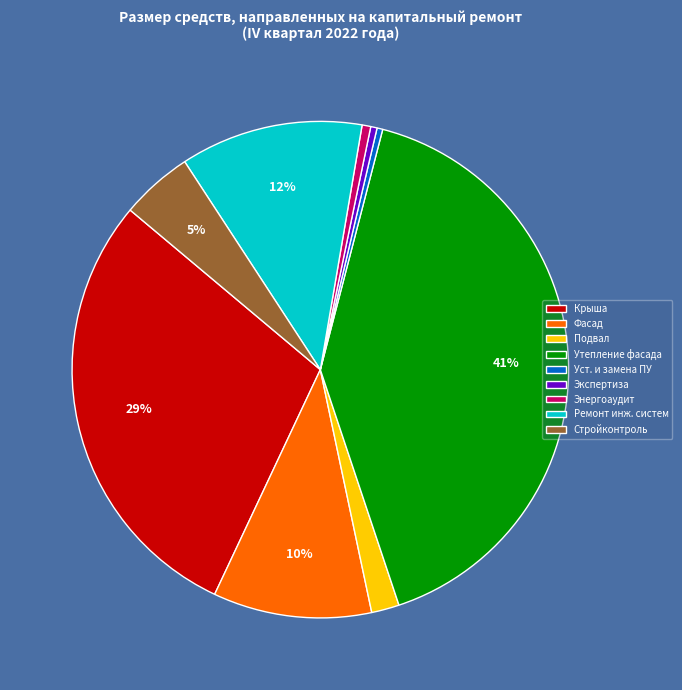

Which category has the biggest portion of the pie?

Утепление фасада